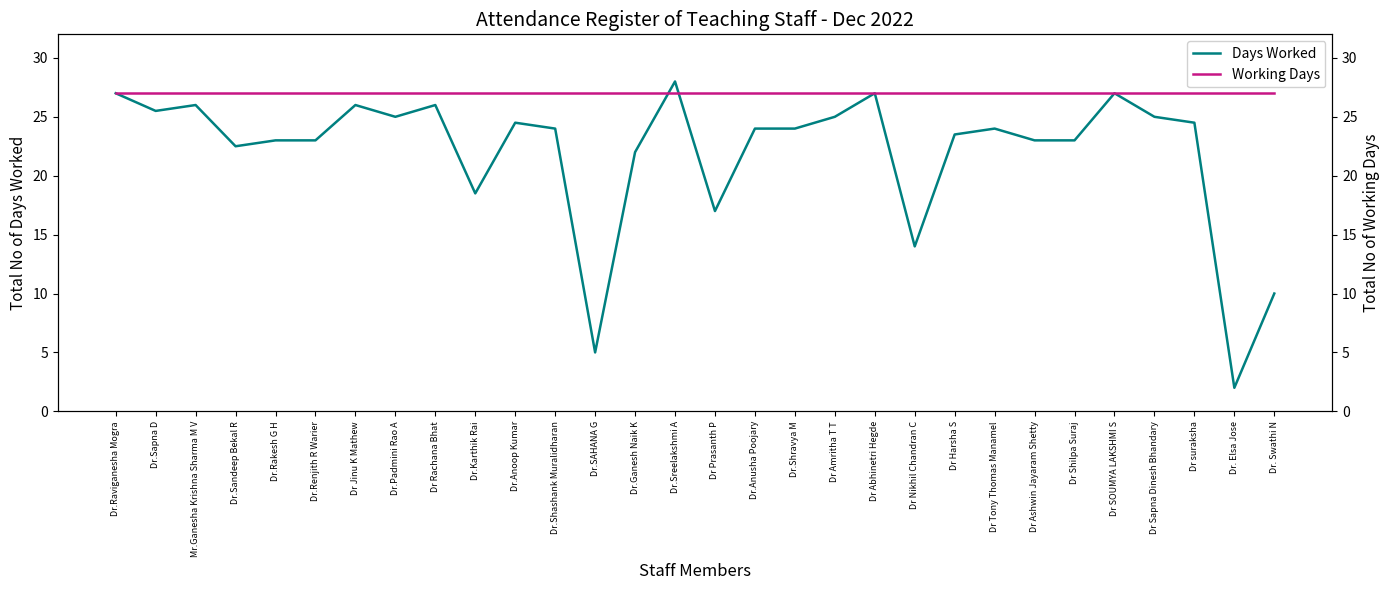

Which category has the highest value across all series?

Dr.Sreelakshmi A